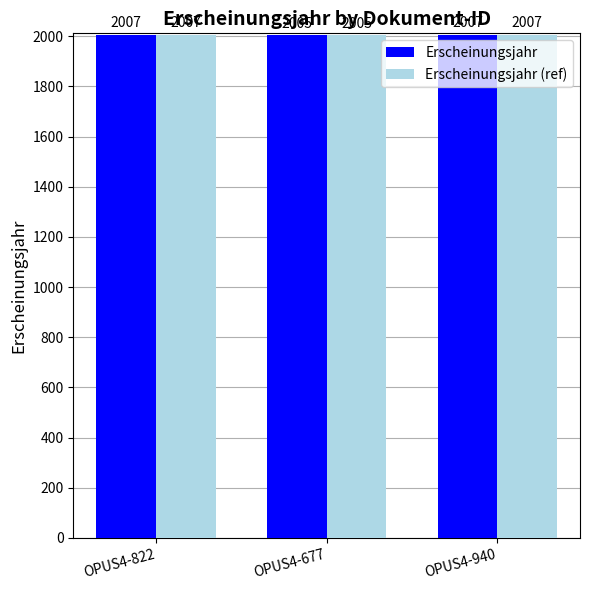

What are all the series names shown in the legend?

Erscheinungsjahr, Erscheinungsjahr (ref)